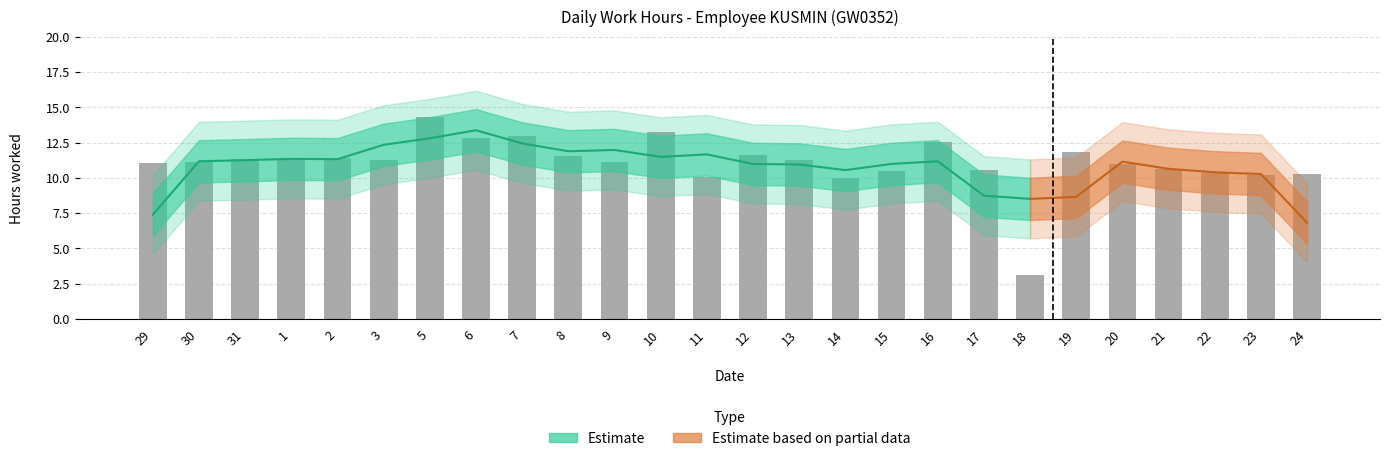

At which category does the chart reach its peak across all series?

5